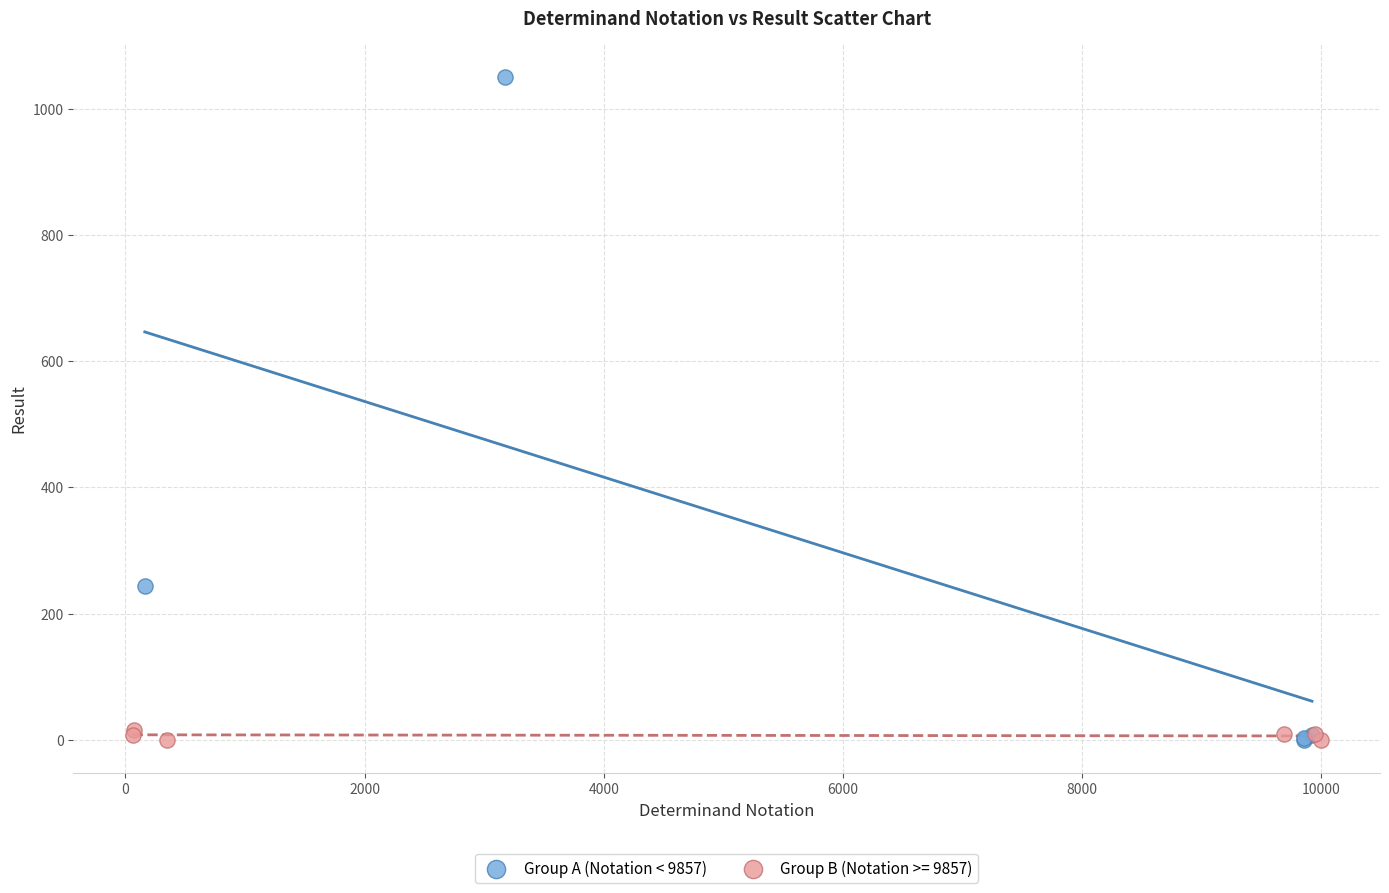

Which series has the widest spread of Y values?

Group A (Notation < 9857)